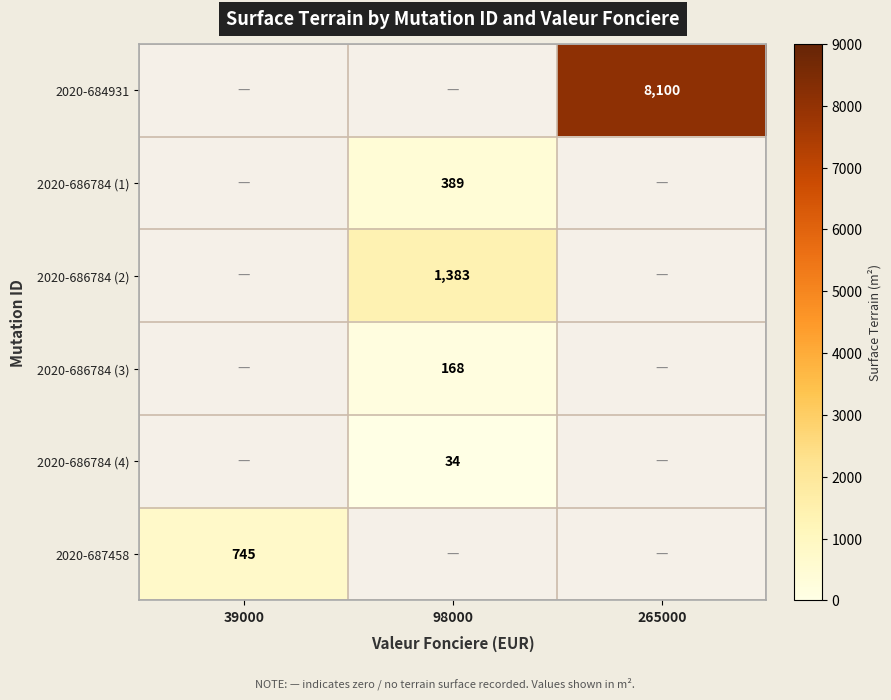

True or false: 2020-686784 (2) has a value of 1383 at 98000.

True